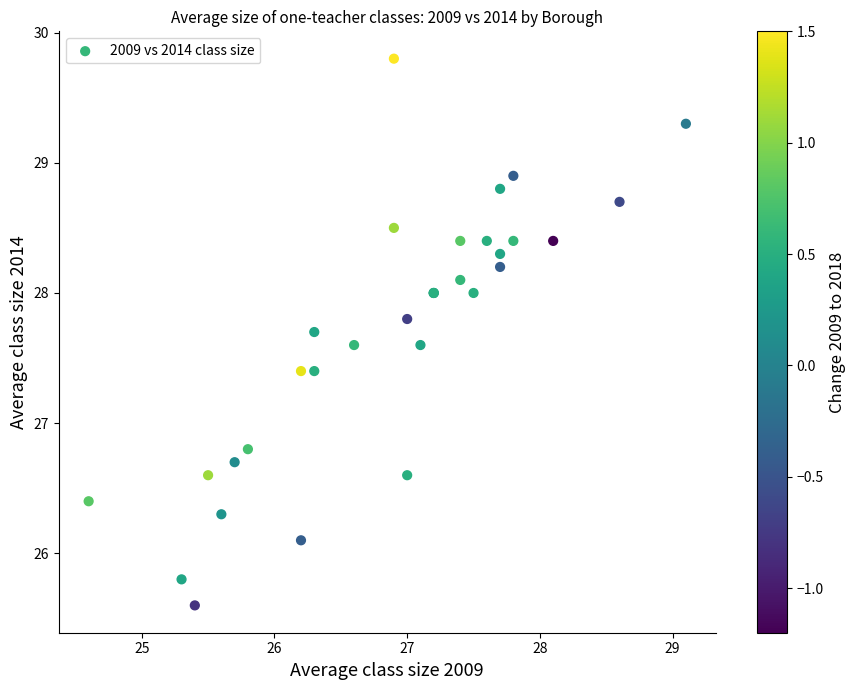

What Y value in the scatter plot is closest to 27?

26.8